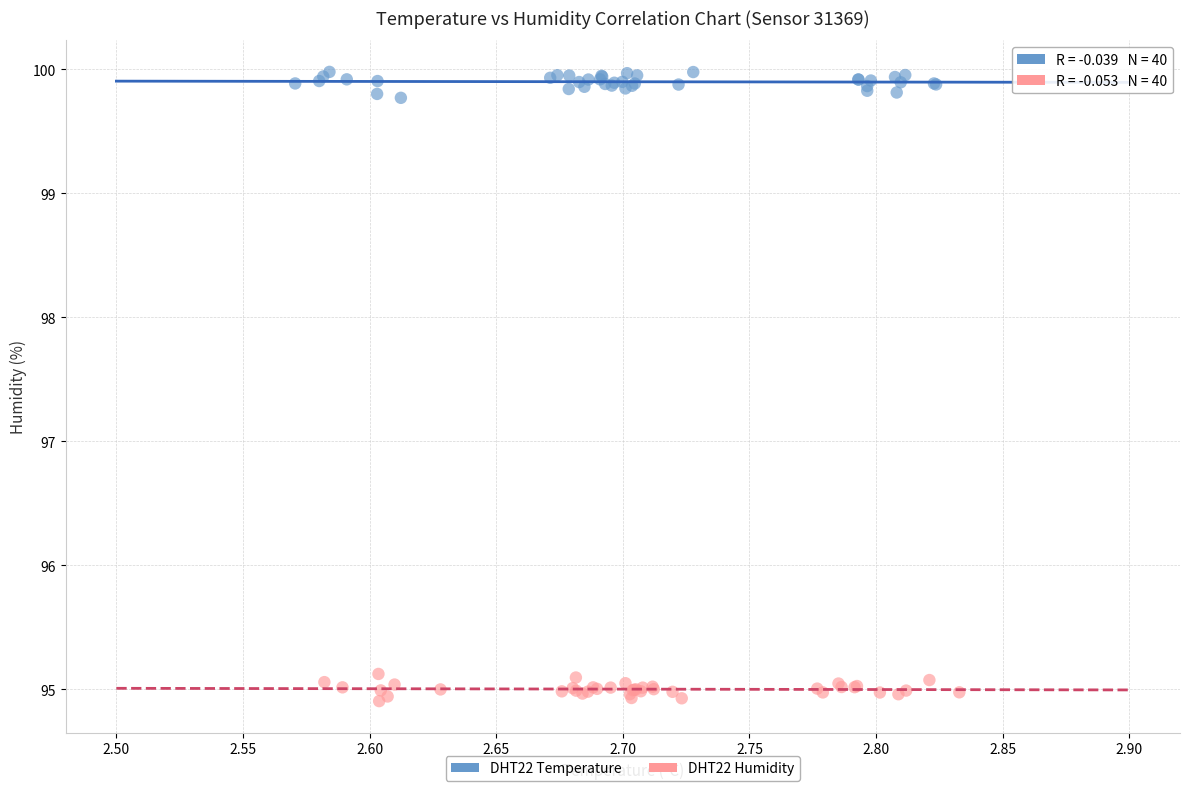

Which series contains the lowest Y value?

DHT22 Humidity